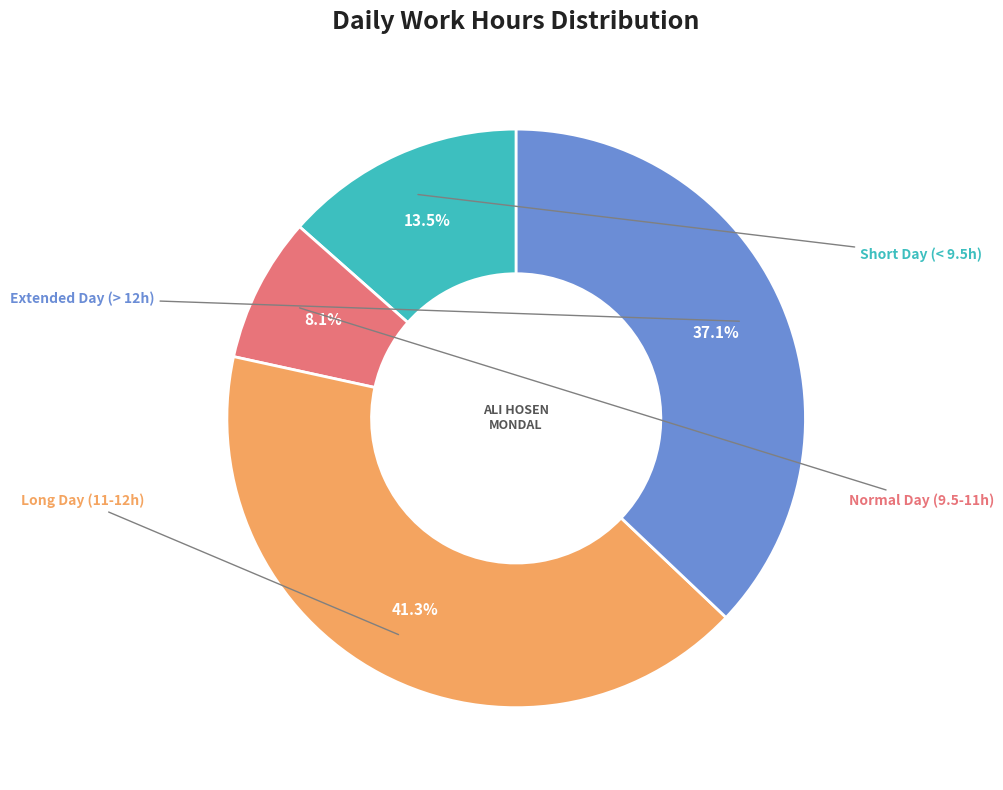

Is there a majority slice in this chart?

No